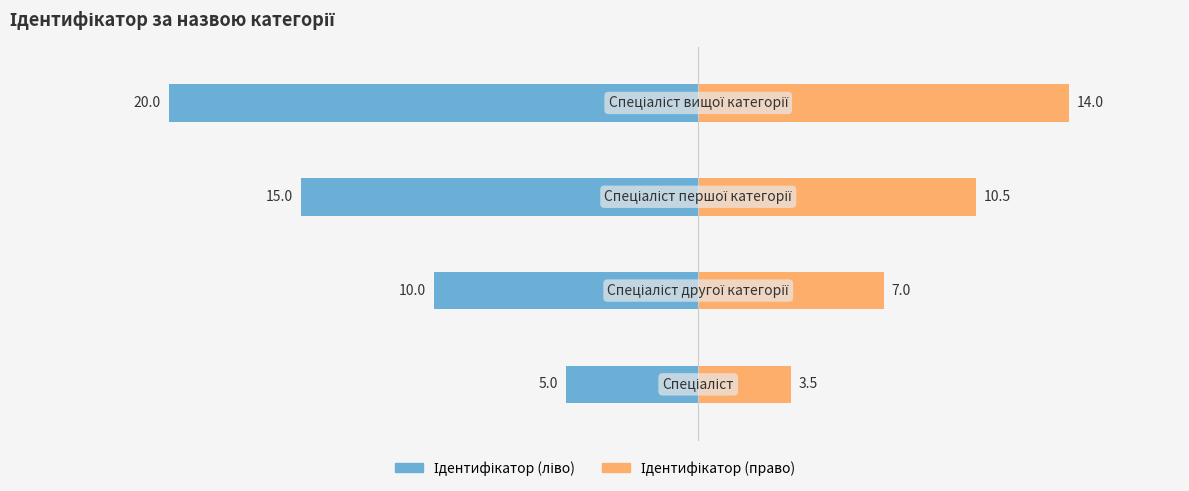

What is the difference between the maximum and minimum values in the Ідентифікатор (ліво) series?

15.0